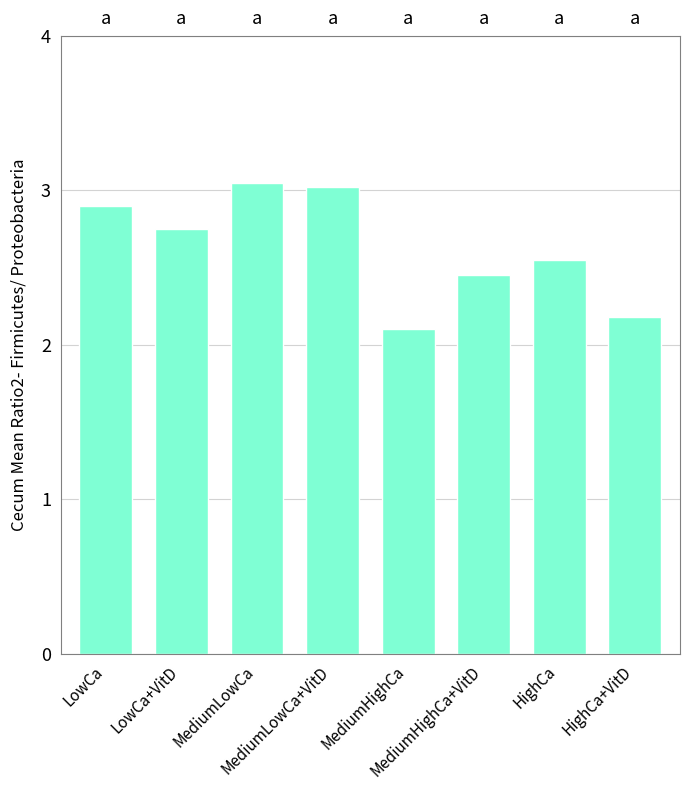

Count the number of data series in this chart.

1